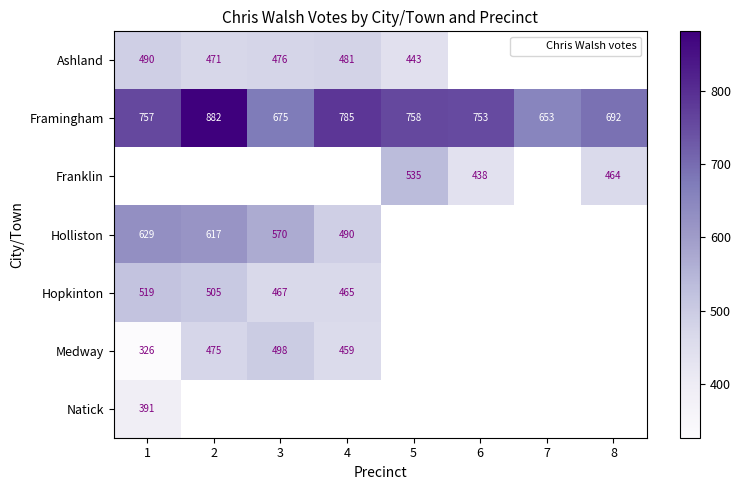

What is the sum of the Framingham values at 2 and 5?

1640.0